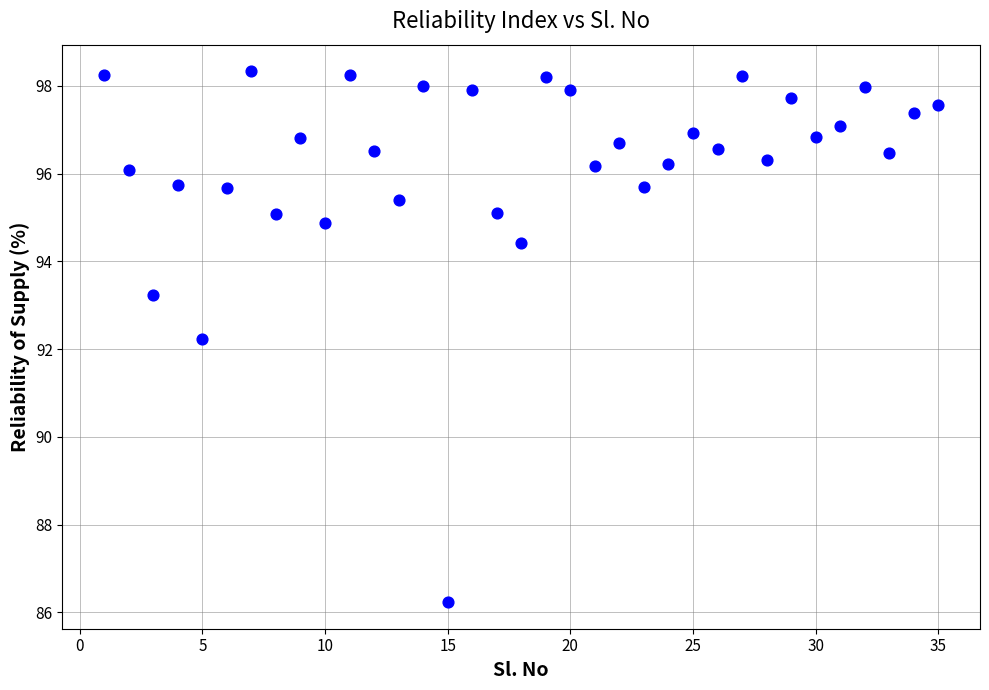

What is the range of X values (max minus min)?

34.0